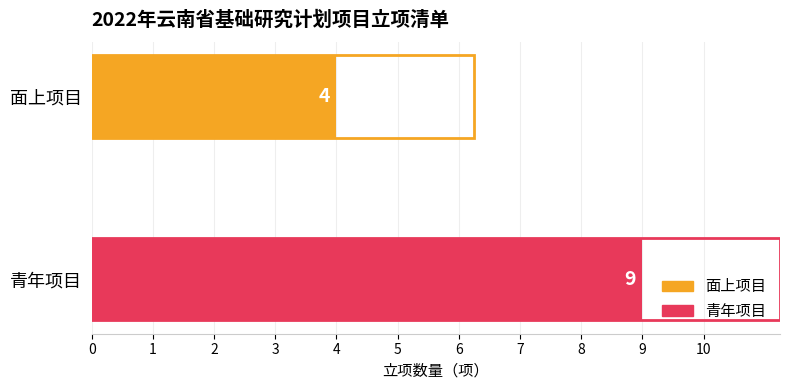

Rank the categories by value from highest to lowest.

青年项目, 面上项目